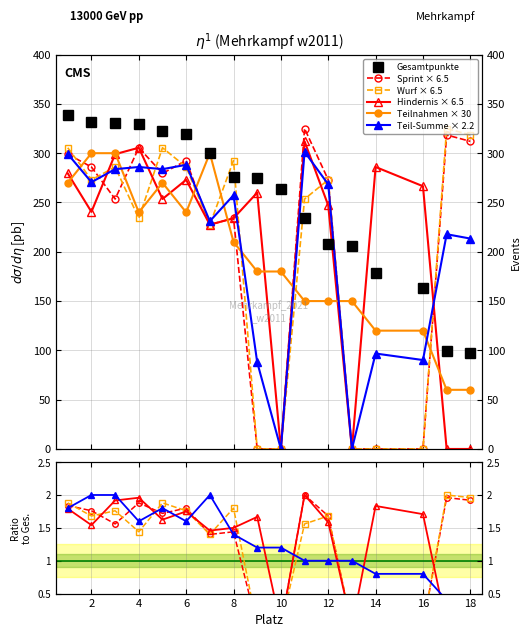

Which series changed the most between 4 and 7?

Sprint_Punkte